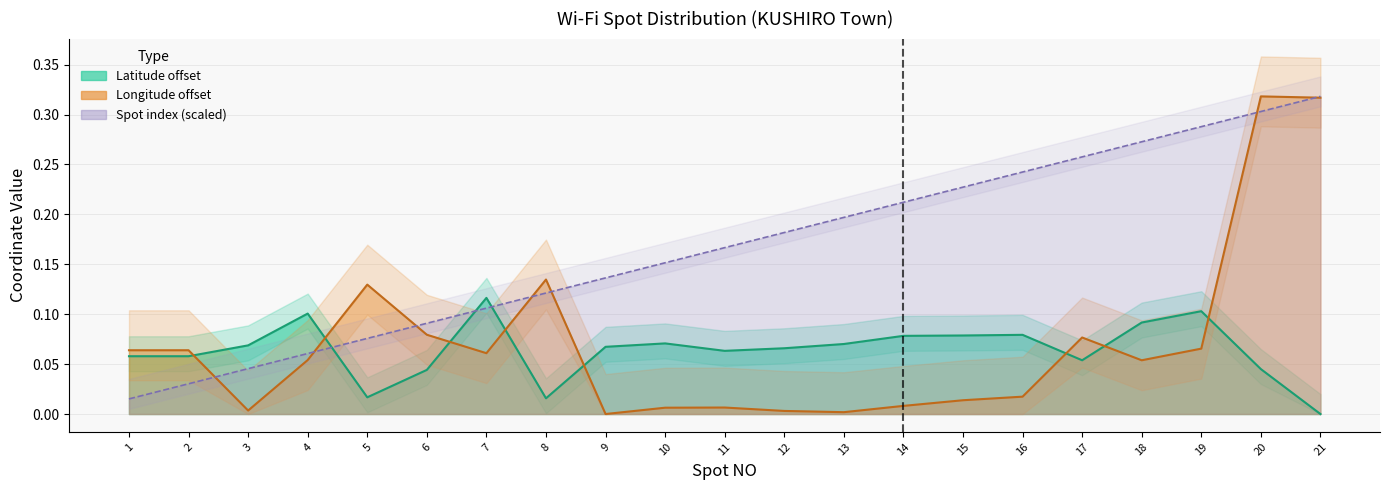

Between 17 and 6, which is larger?

17